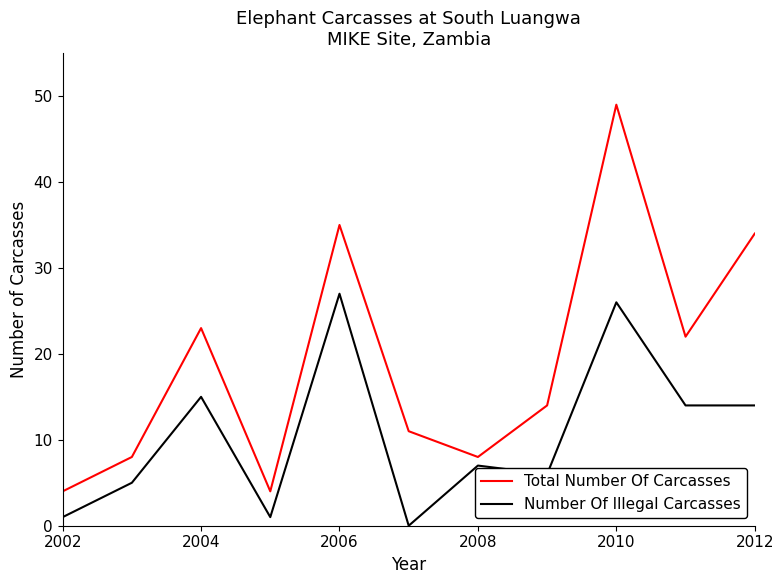

Which series has the largest total across all categories?

Total Number Of Carcasses